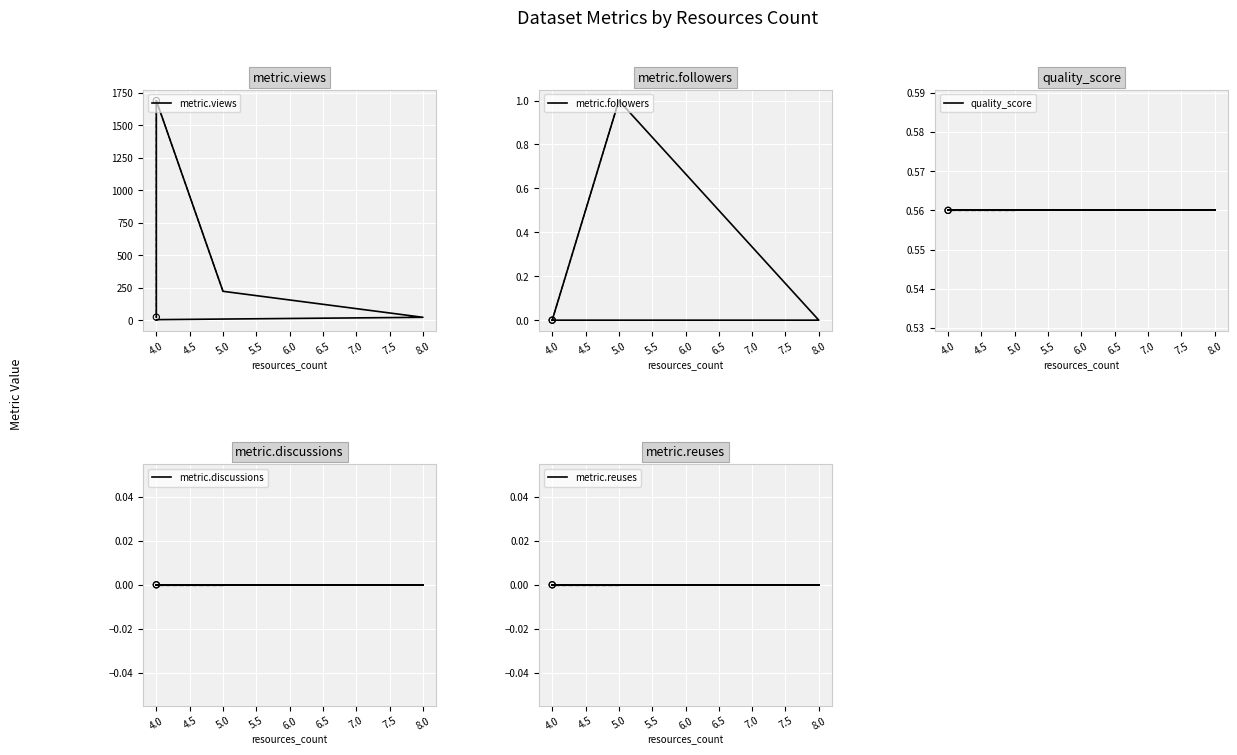

At how many categories does at least one series exceed 1173?

1